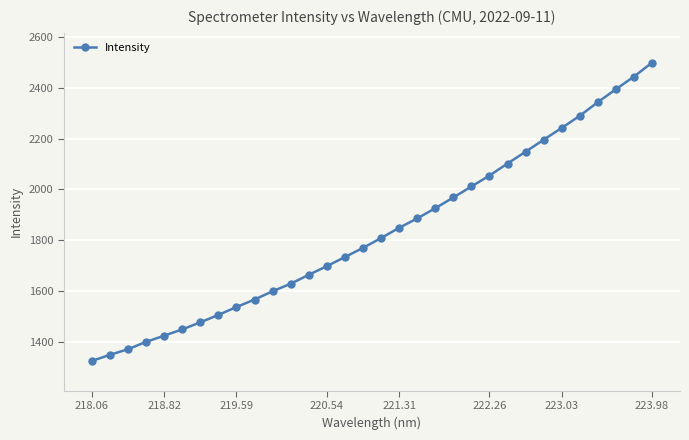

How many data points are less than 1808?

16